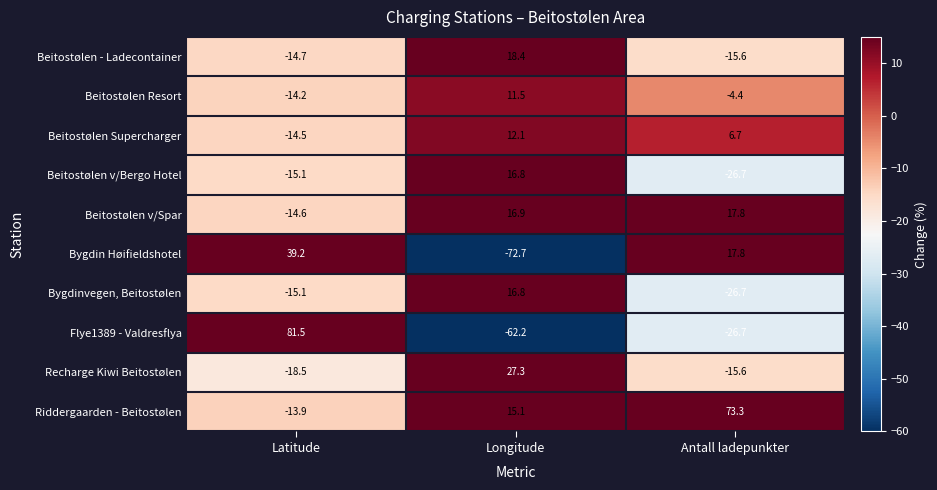

How many positive values does the Beitostølen v/Spar series have?

2